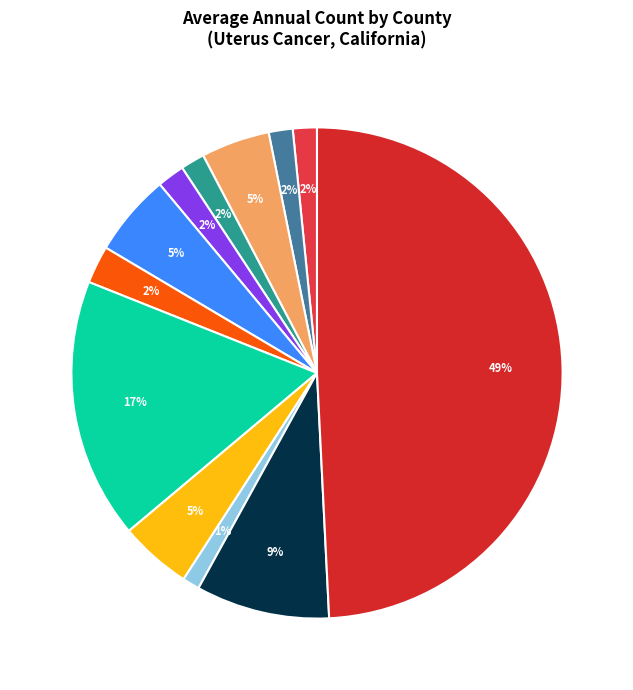

How many slices are in this pie chart?

12